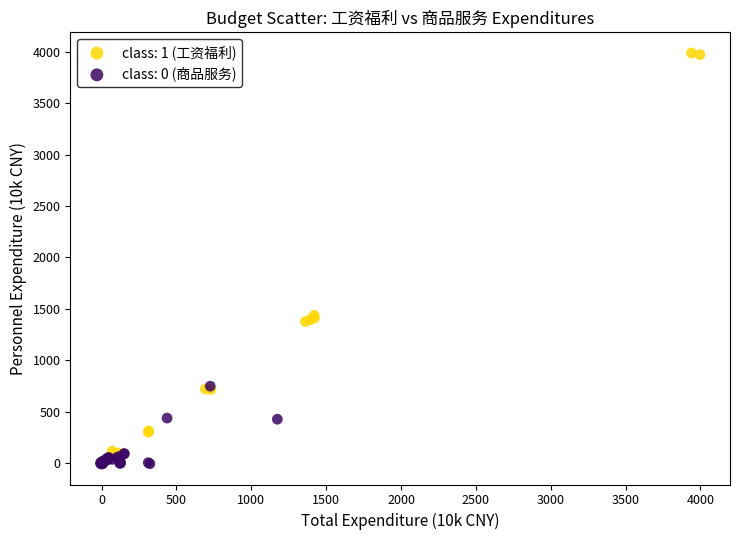

Which series reaches the maximum Y coordinate?

class: 1 (工资福利)